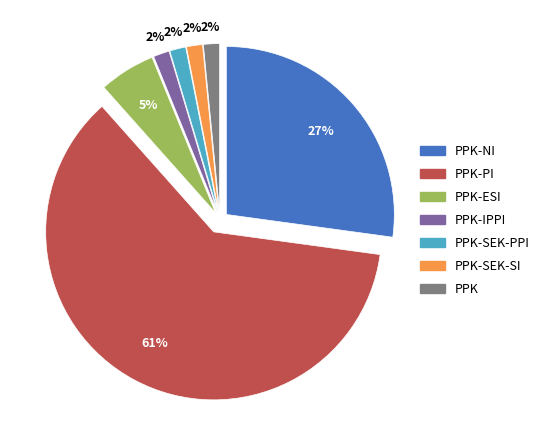

Which slice represents more than half of the pie?

PPK-PI